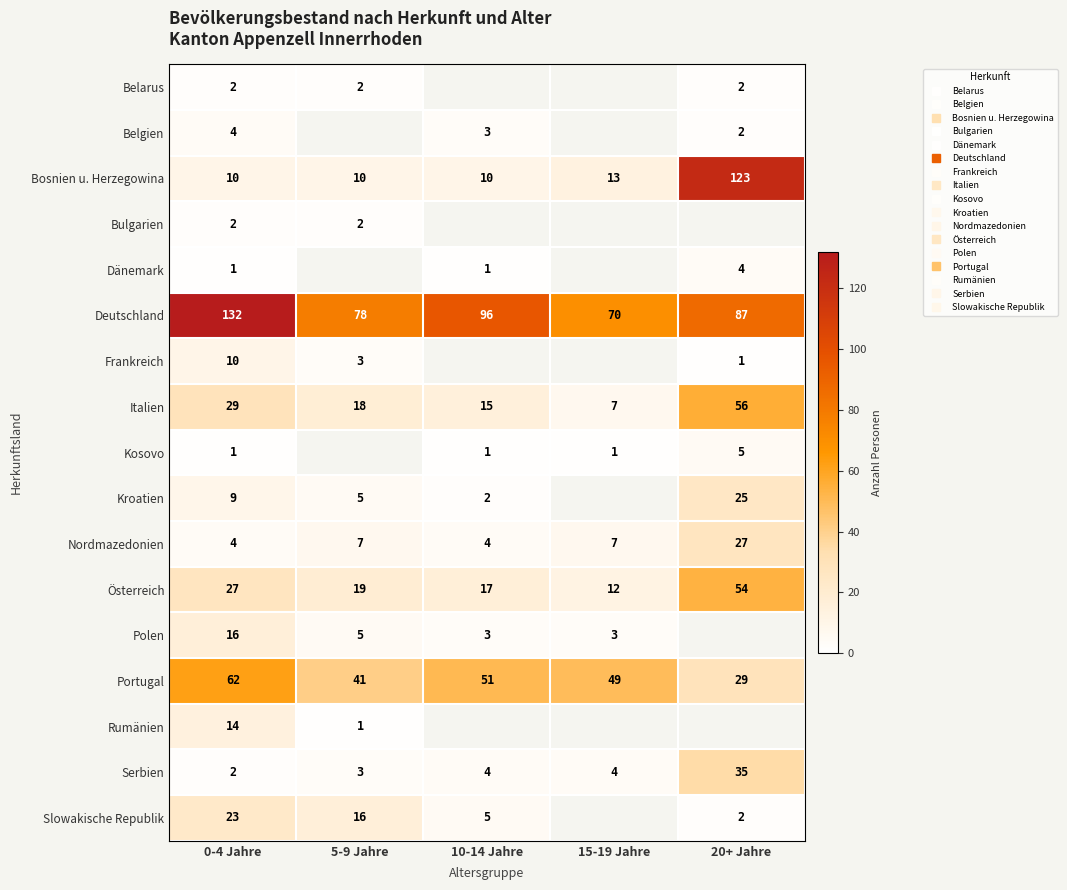

True or false: Österreich has a value of 19 at 5-9 Jahre.

True